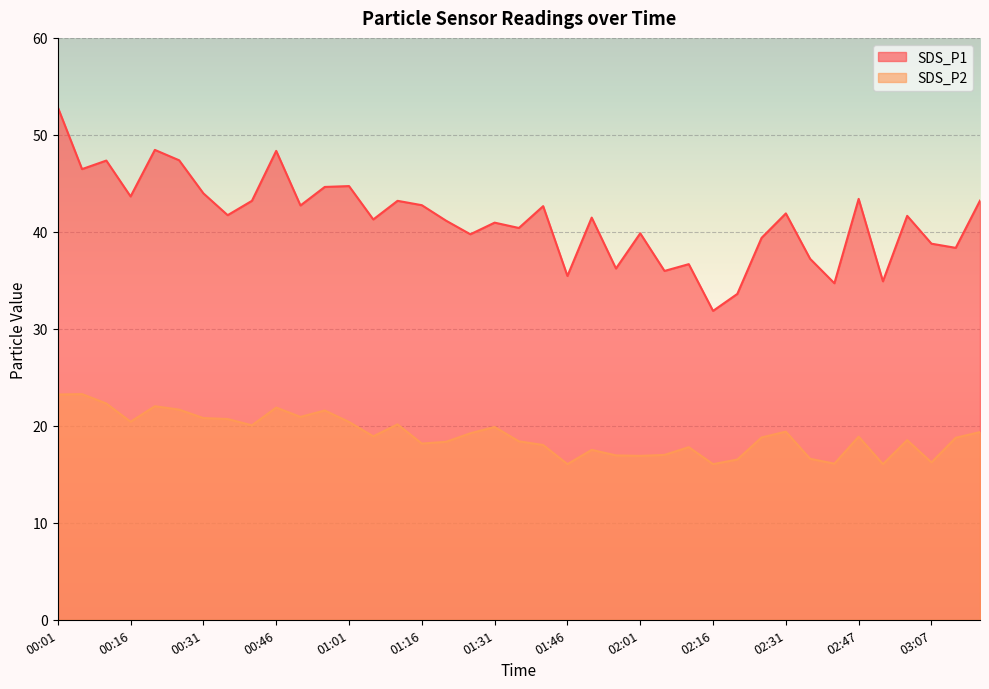

How many distinct data groups are displayed?

2